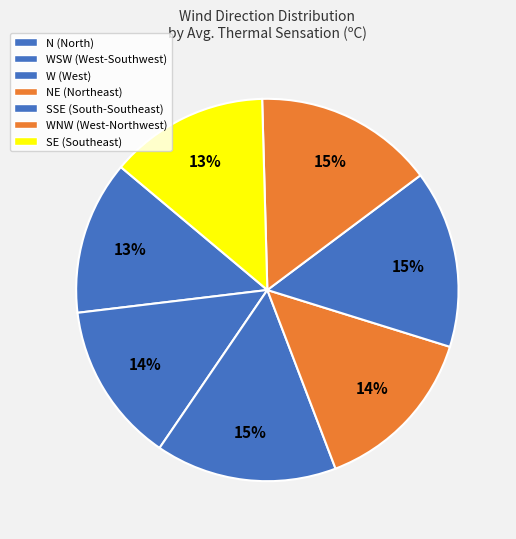

To the nearest percent, what is the difference between the largest and smallest slice percentages?

2%